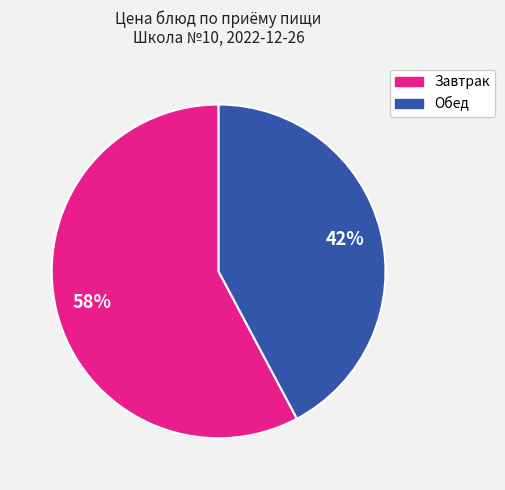

Does any single category account for the majority?

Yes